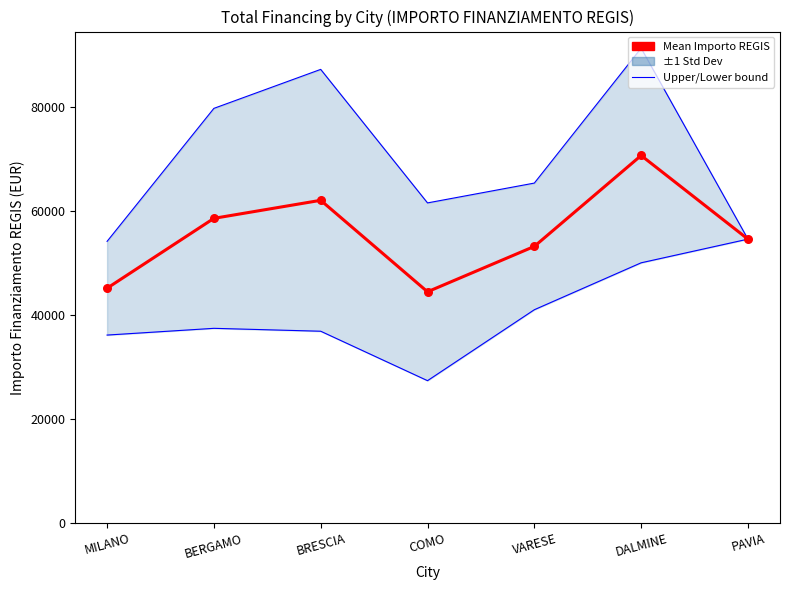

Is the value of Mean Importo REGIS at BRESCIA greater than the value of Lower bound at PAVIA?

Yes